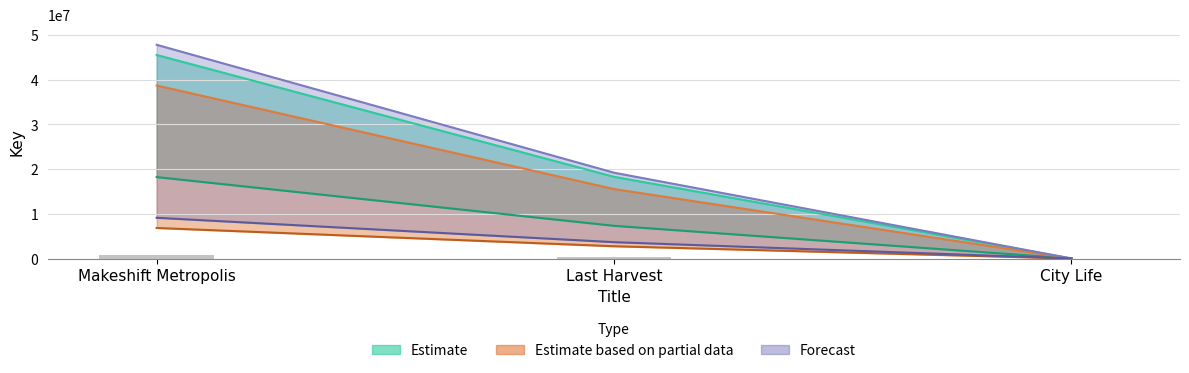

Where is Forecast nearest to the value 9107318?

Last Harvest